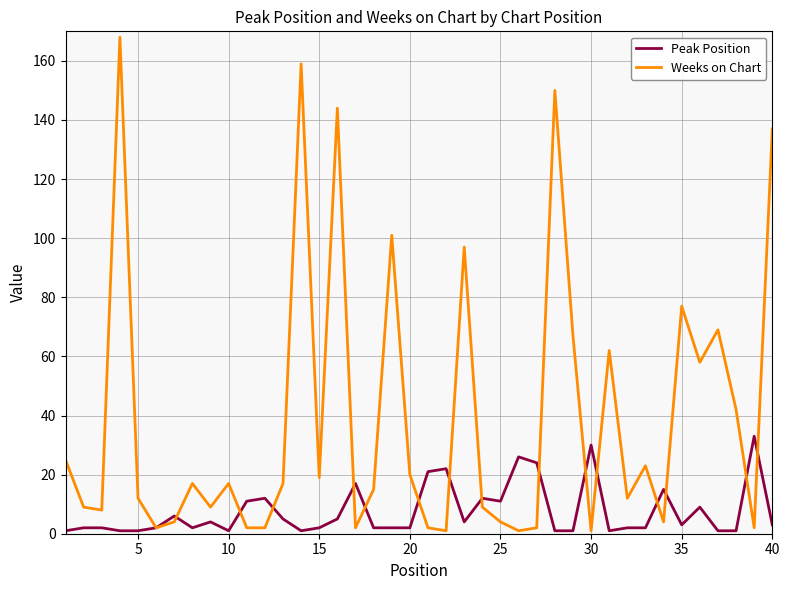

Rank the series by their maximum value, from highest to lowest.

Weeks on Chart, Peak Position